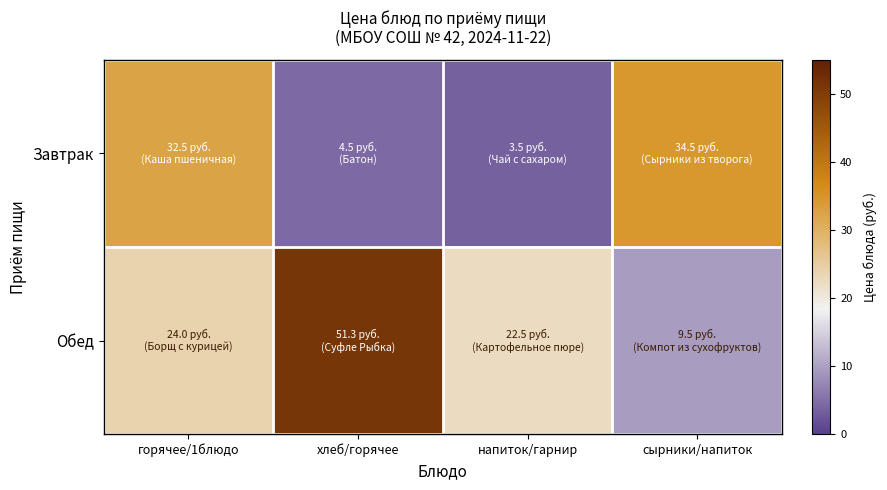

Reading left to right, transcribe all the data shown in this chart.

Завтрак: горячее/1блюдо=32.5	хлеб/горячее=4.5	напиток/гарнир=3.5	сырники/напиток=34.5
Обед: горячее/1блюдо=24.0	хлеб/горячее=51.3	напиток/гарнир=22.5	сырники/напиток=9.5